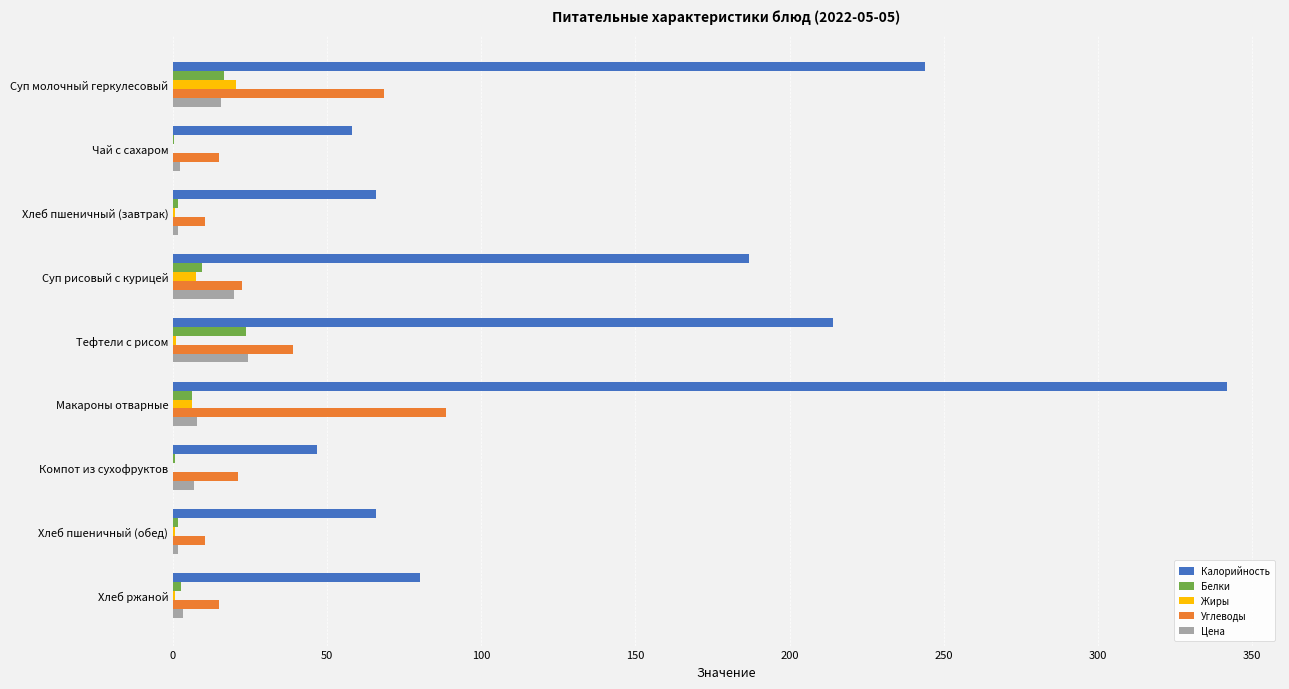

At which category is the sum across all series the highest?

Макароны отварные